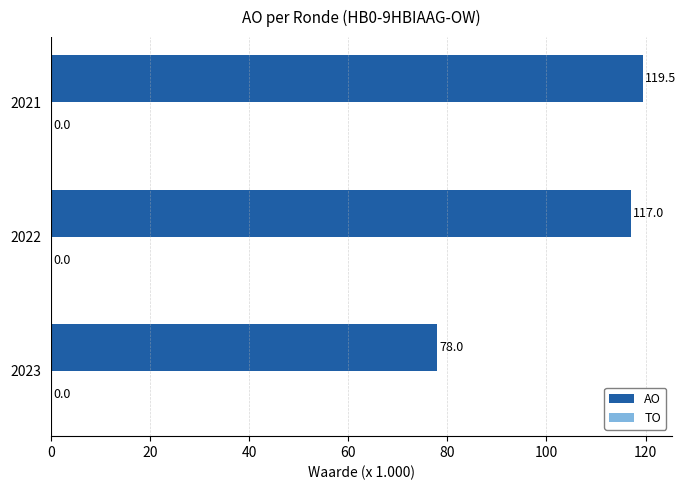

Between 2022 and 2021, which is larger?

2021